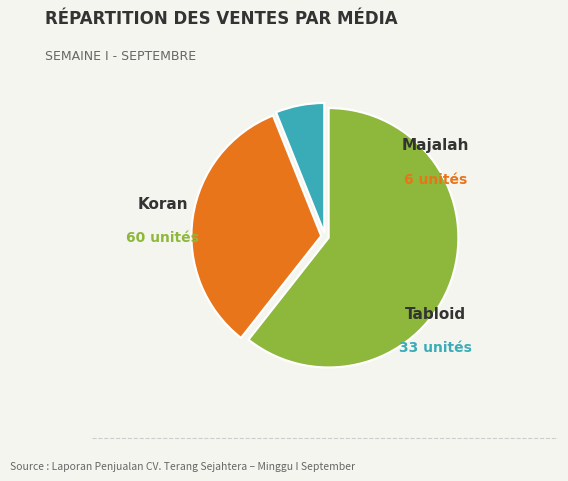

Count the number of slices in the pie.

3